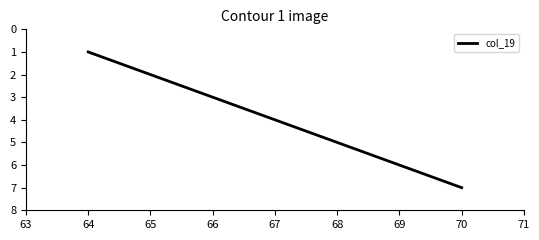

Which label corresponds to the largest value in the chart?

70